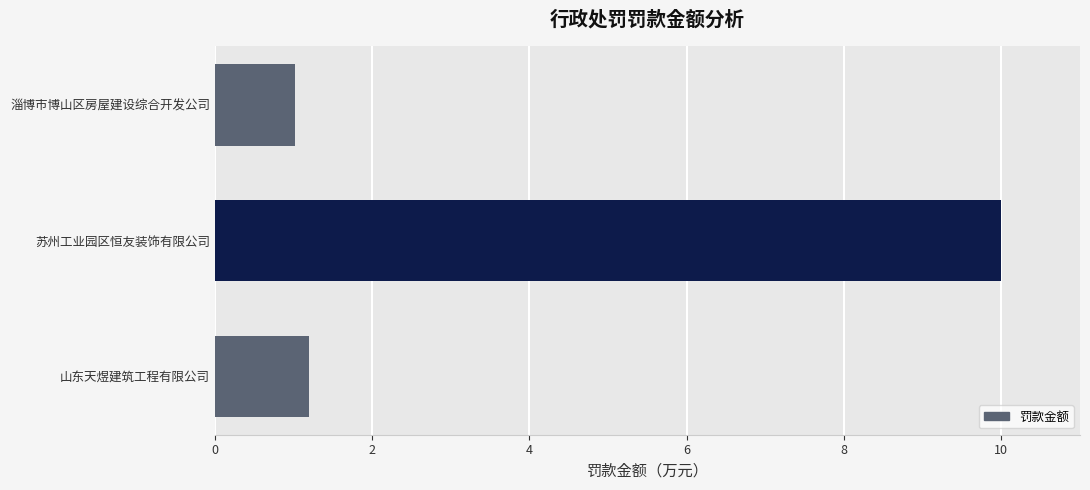

What position from the top is 苏州工业园区恒友装饰有限公司?

2